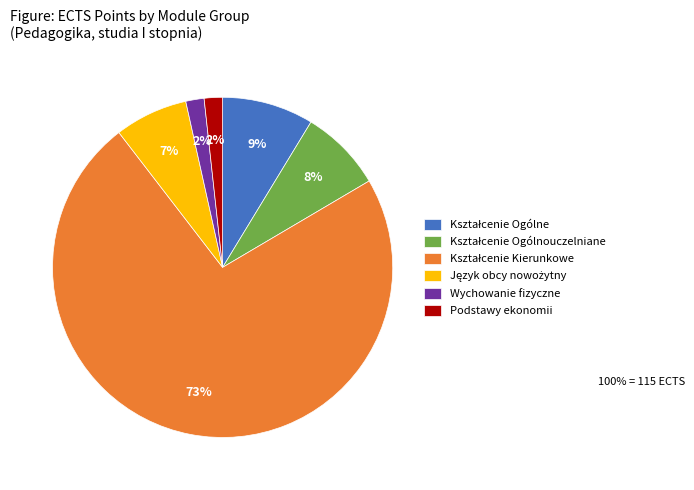

To the nearest percent, what portion does Podstawy ekonomii represent?

2%